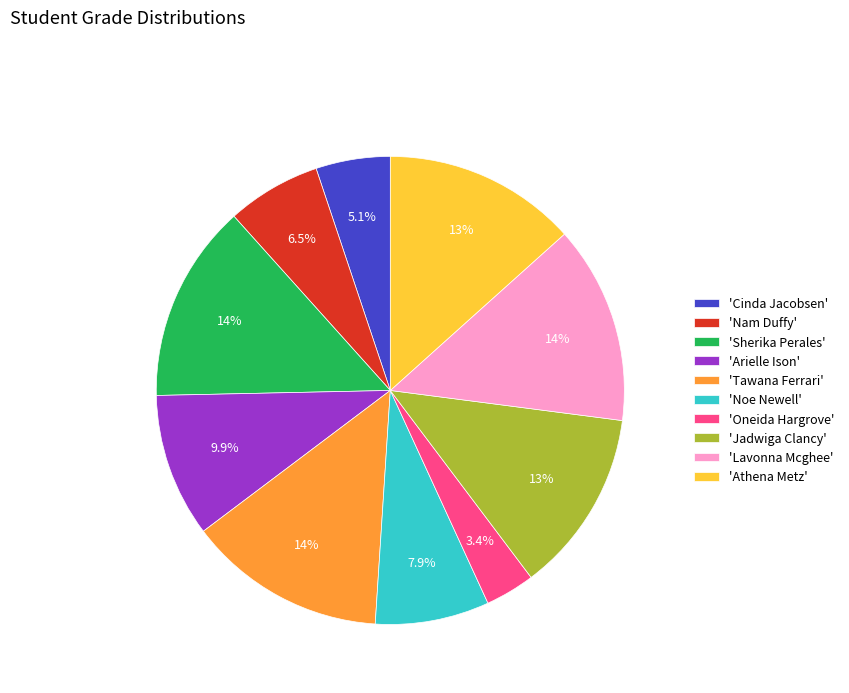

Between 'Arielle Ison' and 'Noe Newell', which is larger?

'Arielle Ison'